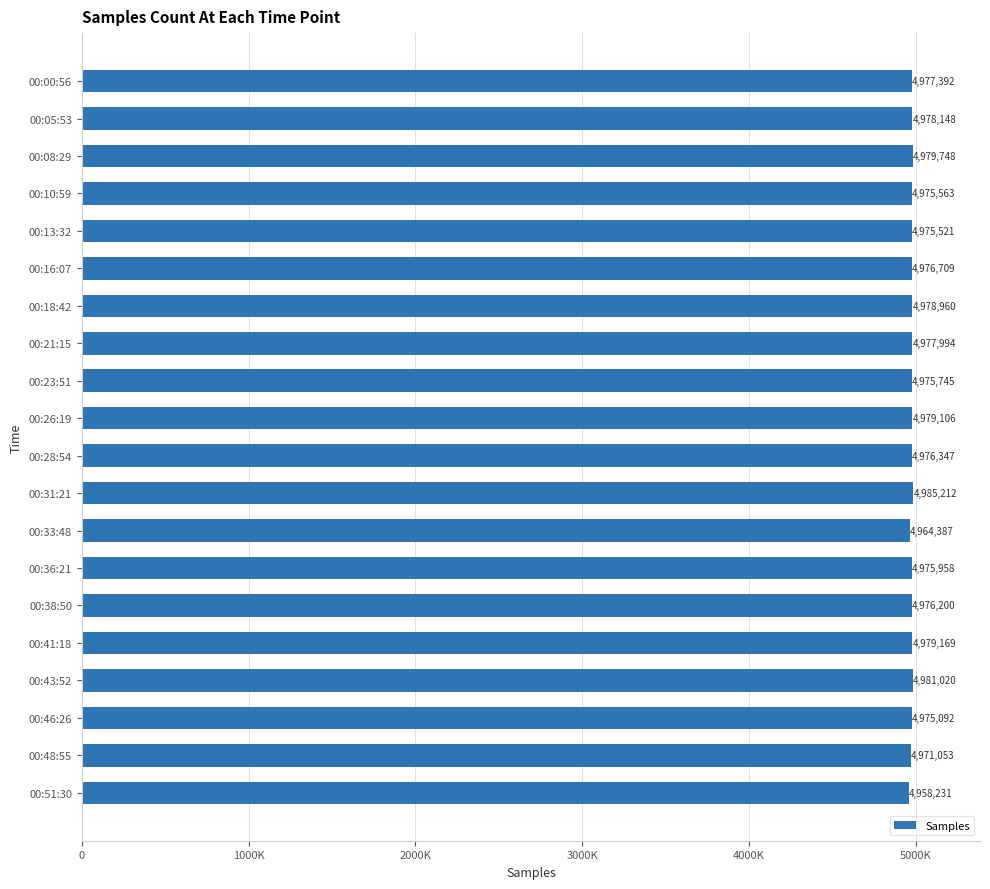

Rank the categories by value from lowest to highest.

00:51:30, 00:33:48, 00:48:55, 00:46:26, 00:13:32, 00:10:59, 00:23:51, 00:36:21, 00:38:50, 00:28:54, 00:16:07, 00:00:56, 00:21:15, 00:05:53, 00:18:42, 00:26:19, 00:41:18, 00:08:29, 00:43:52, 00:31:21